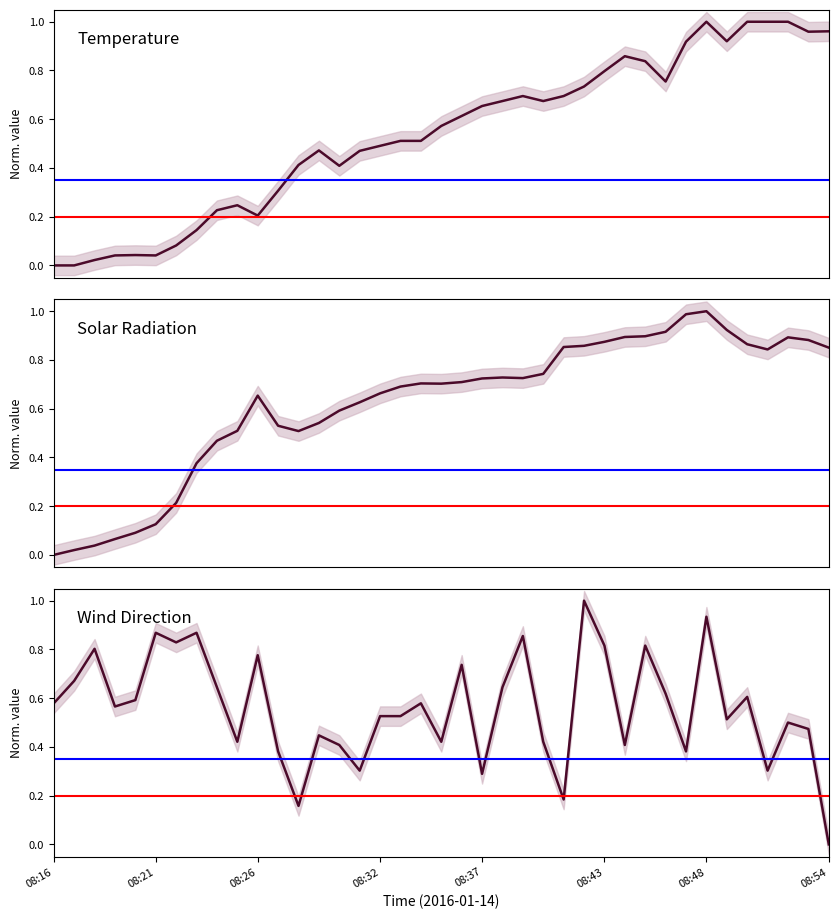

What is the sum of all DirAvg (Wind Direction) values?

21.9